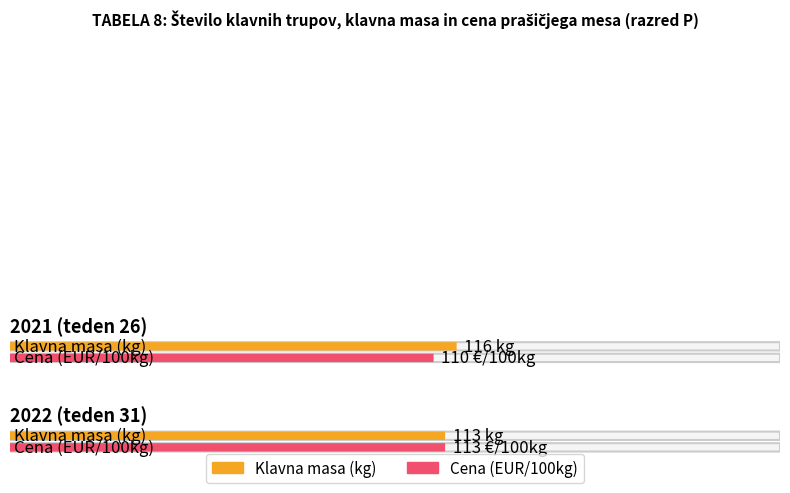

Which has a higher value, 2021 (teden 26) or 2022 (teden 31)?

2021 (teden 26)